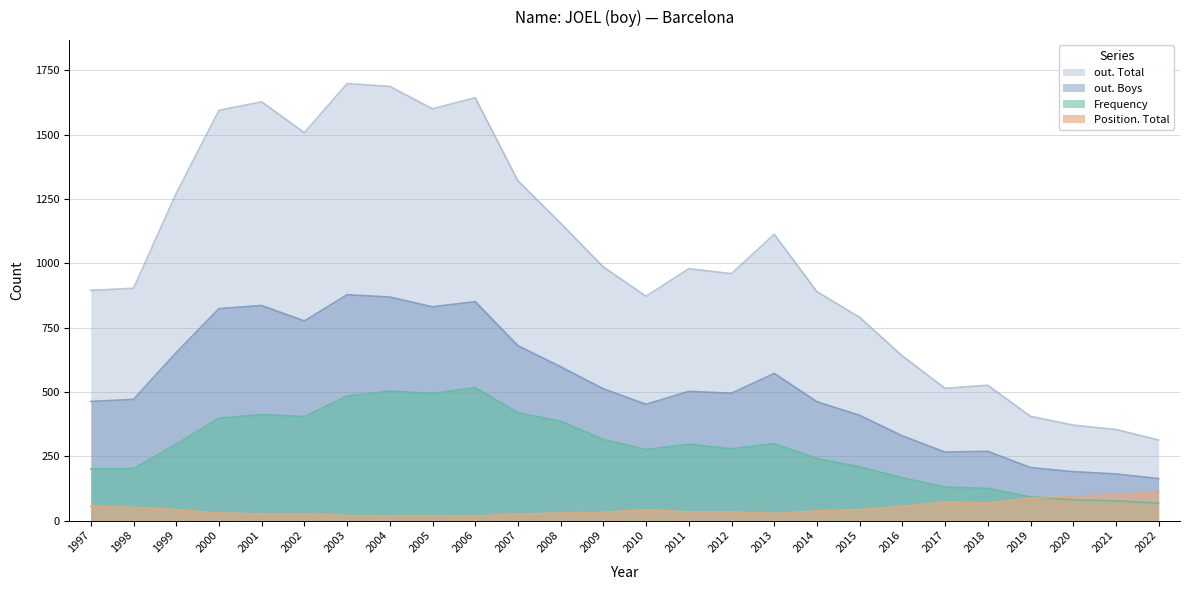

How many series are shown in this chart?

4